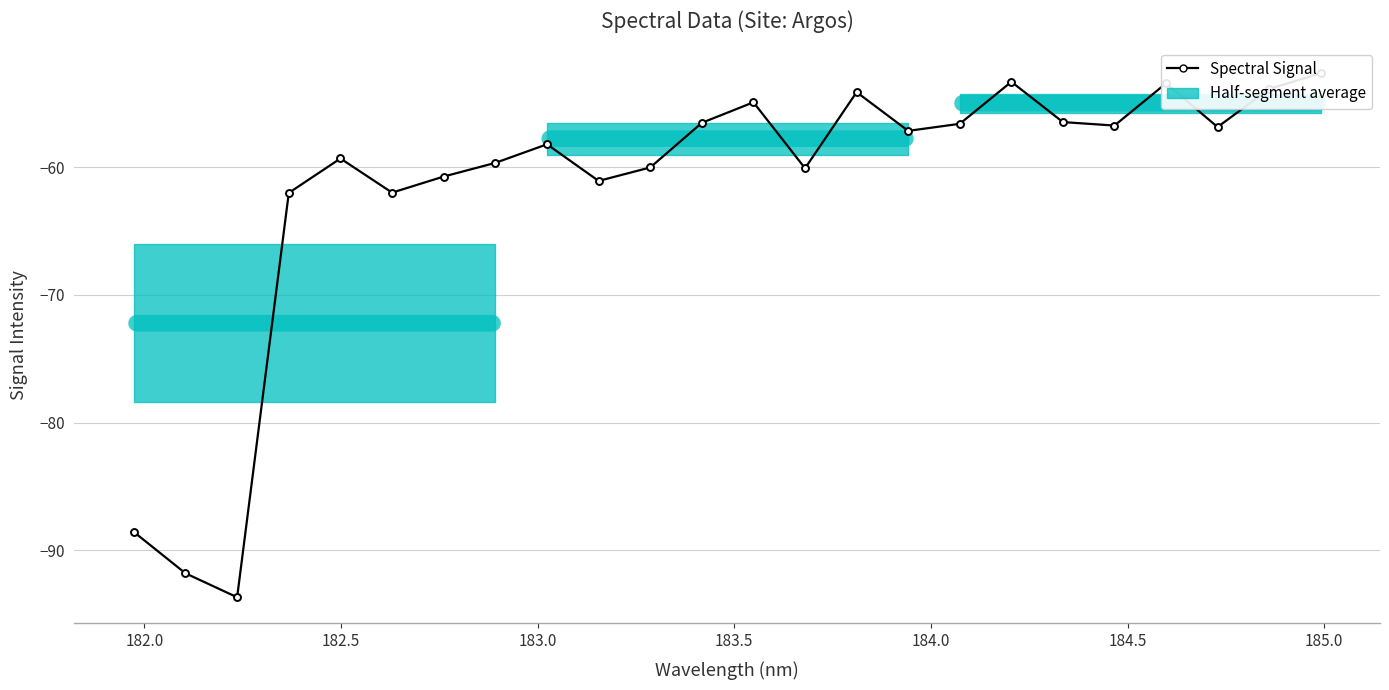

What is the sum of all values?

-1480.0